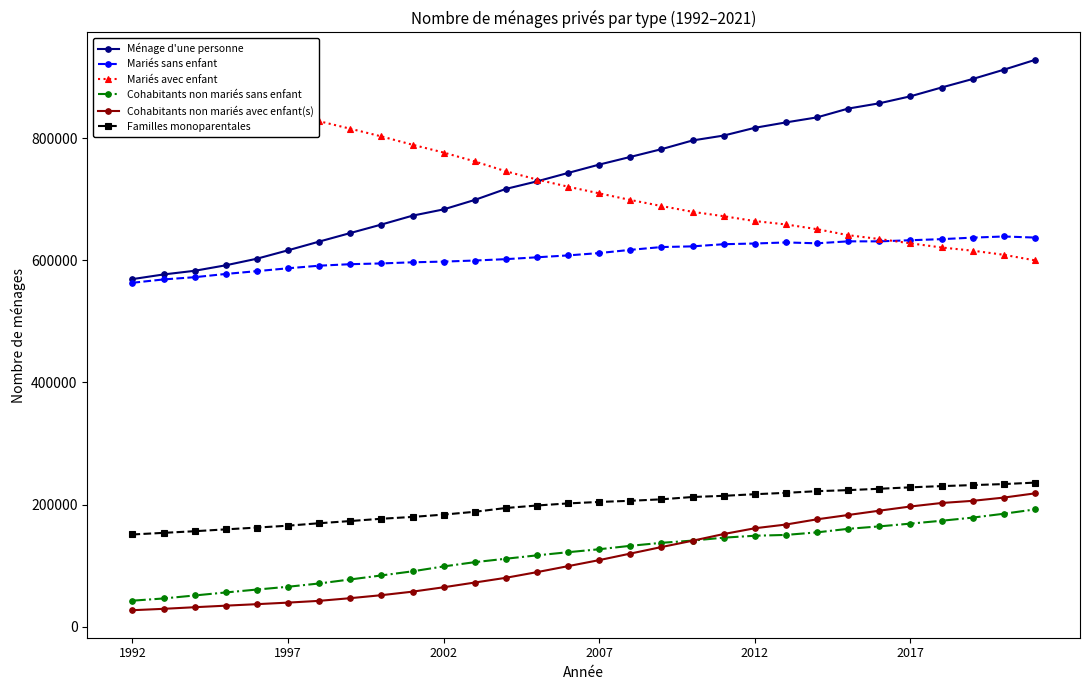

True or false: Ménage d'une personne and Cohabitants non mariés avec enfant(s) cross at least once.

False